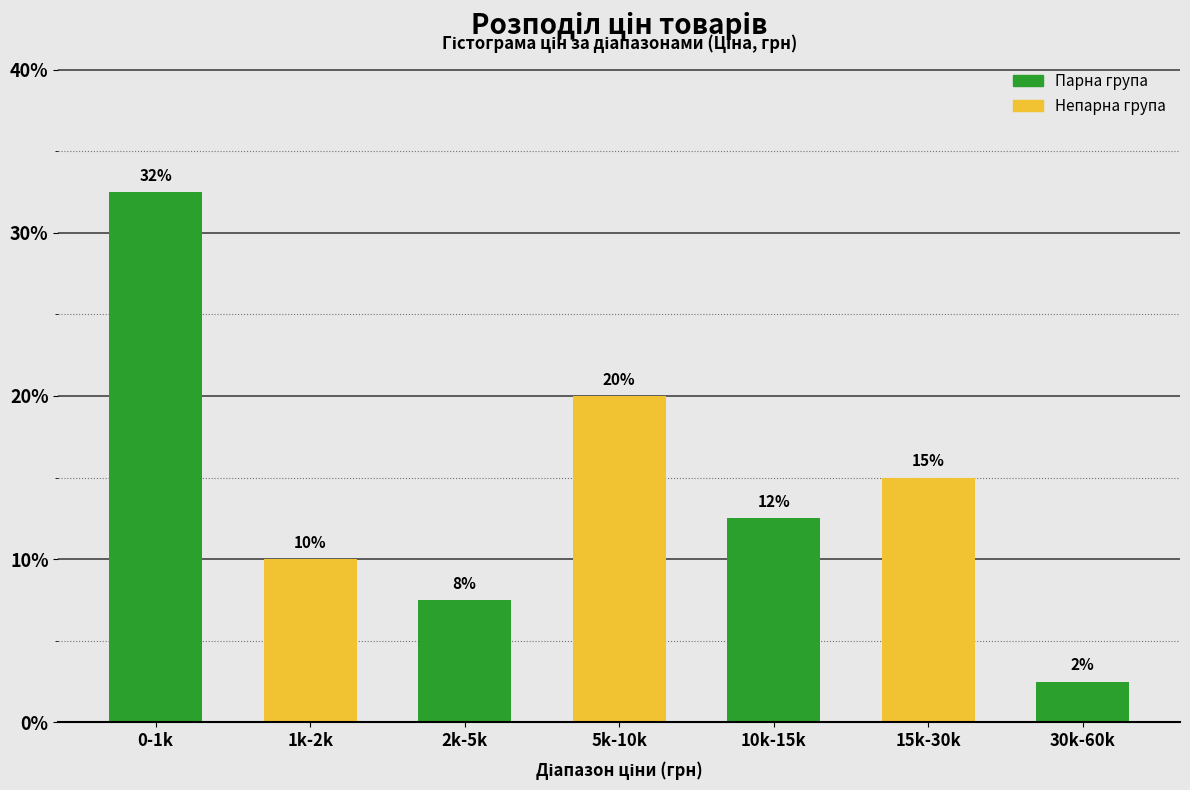

How many bars are there in total?

7